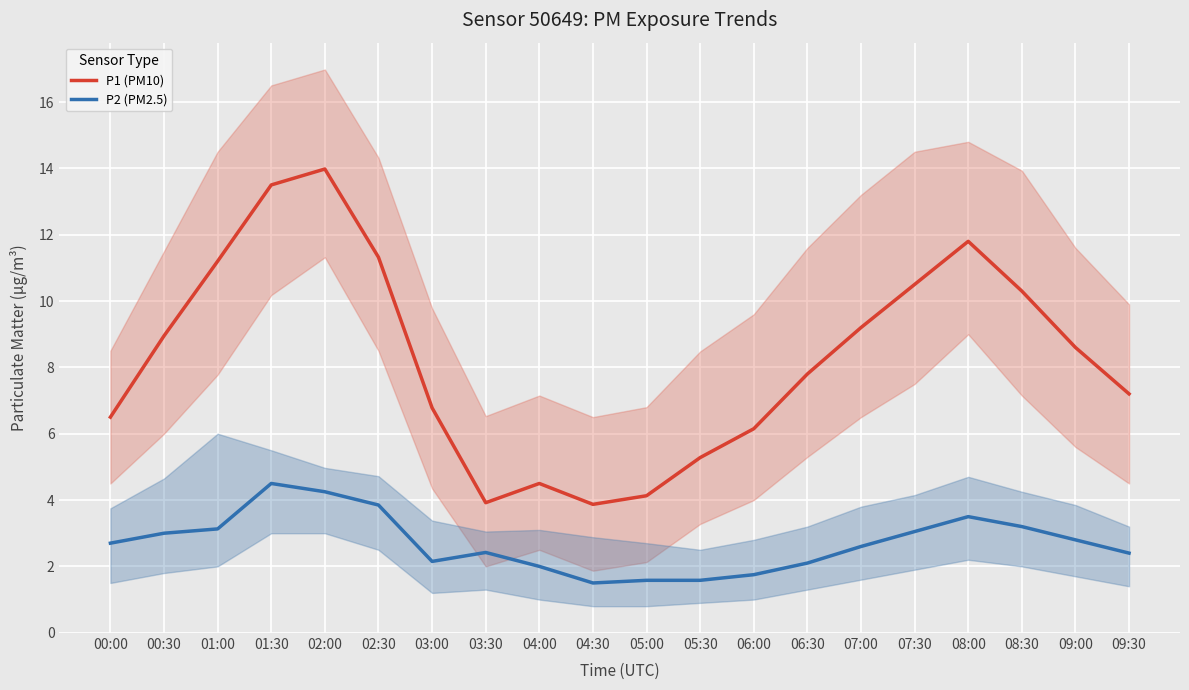

True or false: P2 (PM2.5) and P1 (PM10) cross at least once.

False